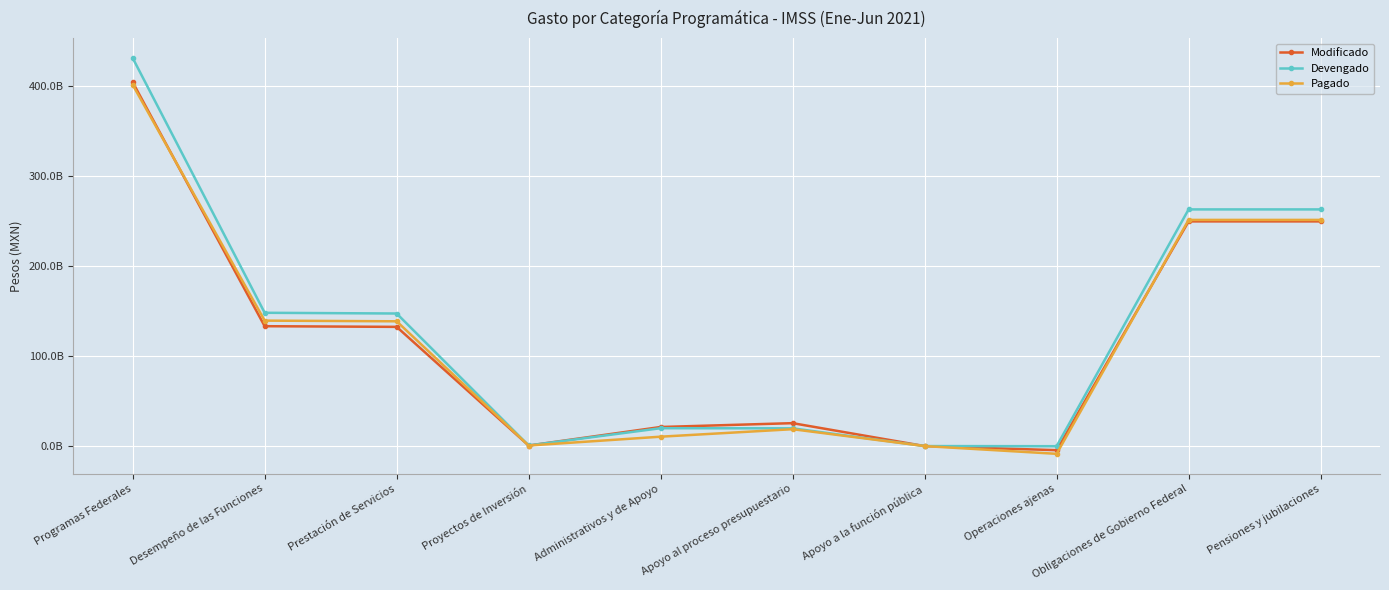

Is this an area chart (filled region under the line)?

No